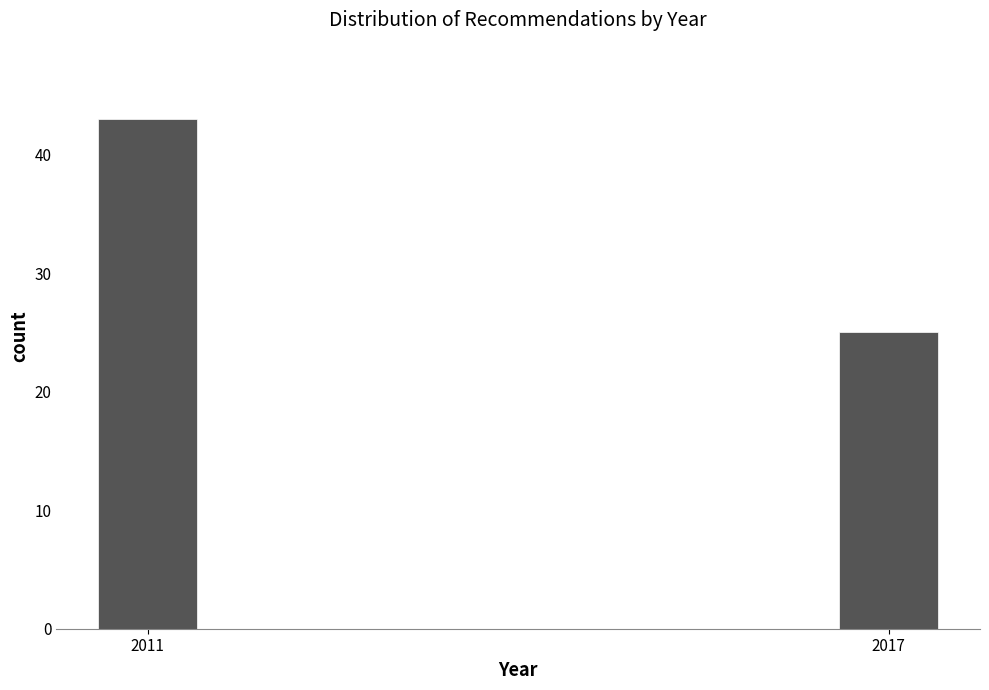

Reading left to right, transcribe all the data shown in this chart.

2011=43	2017=25